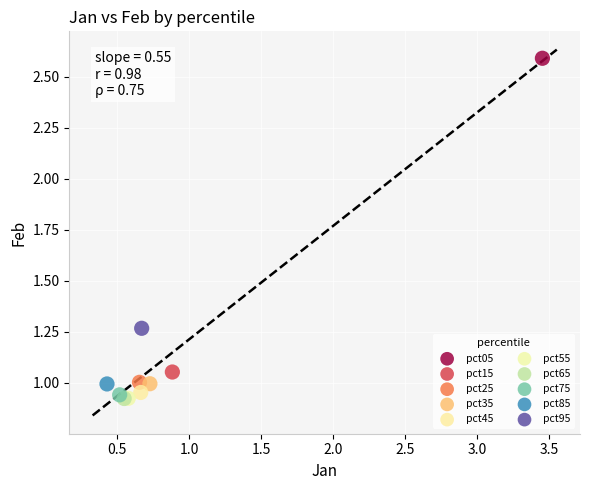

What are all the series names shown in the legend?

pct05, pct15, pct25, pct35, pct45, pct55, pct65, pct75, pct85, pct95